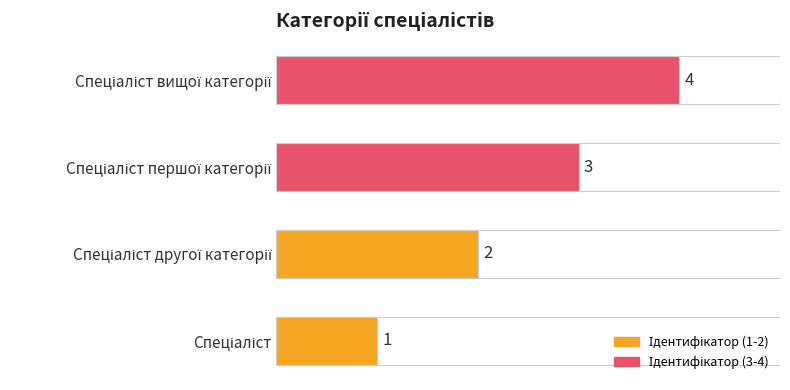

What is the change in value from 0 to 1?

+1